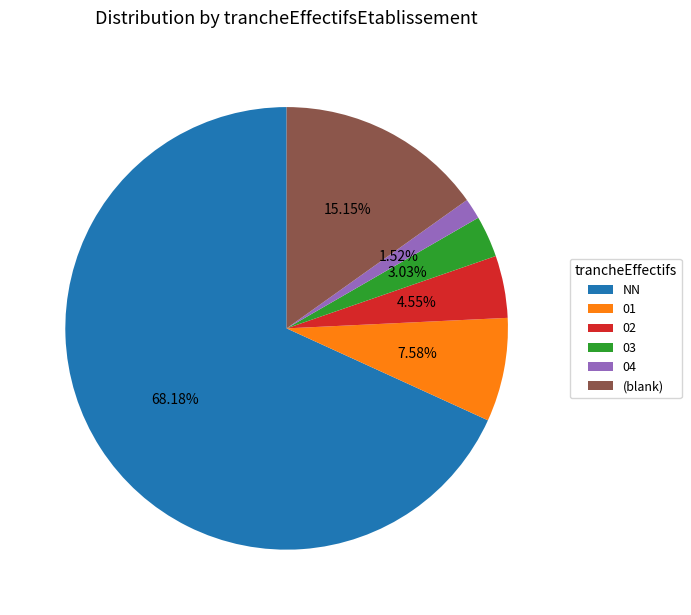

To the nearest percent, what is the average slice percentage?

17%